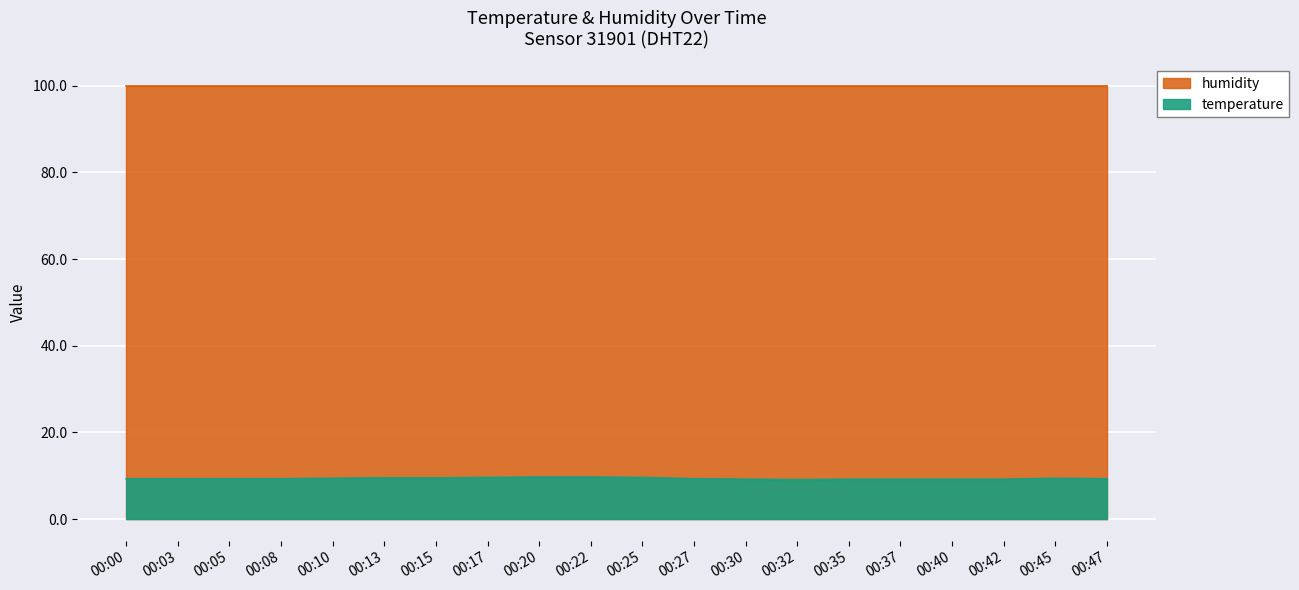

What is the difference between the maximum and second lowest values?

0.5